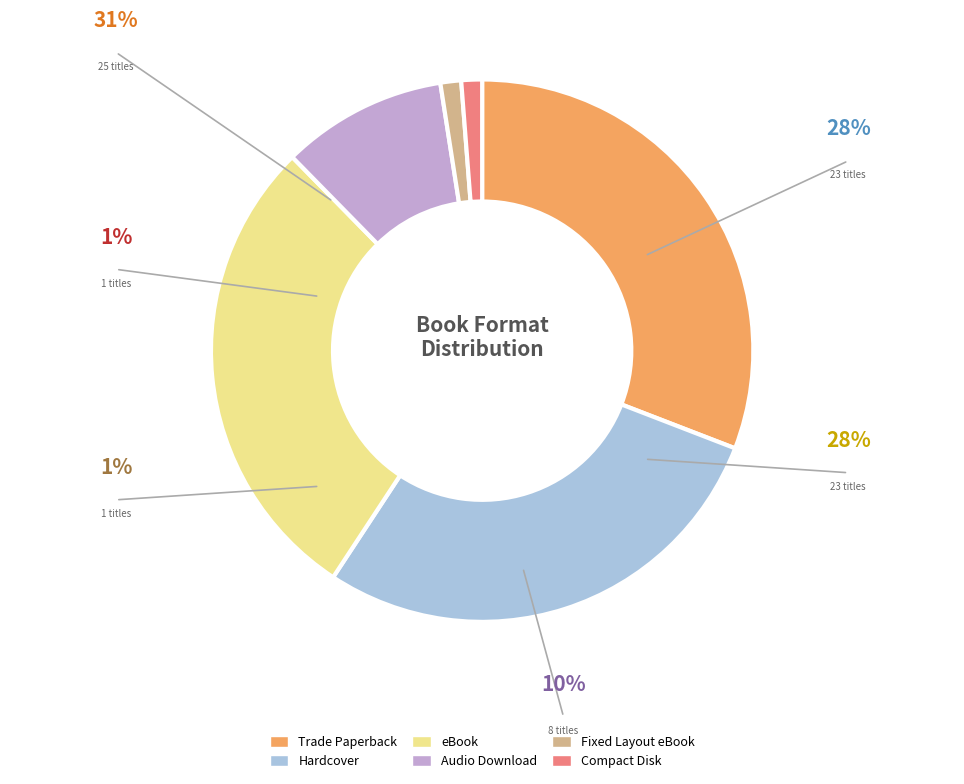

Does any single category account for the majority?

No